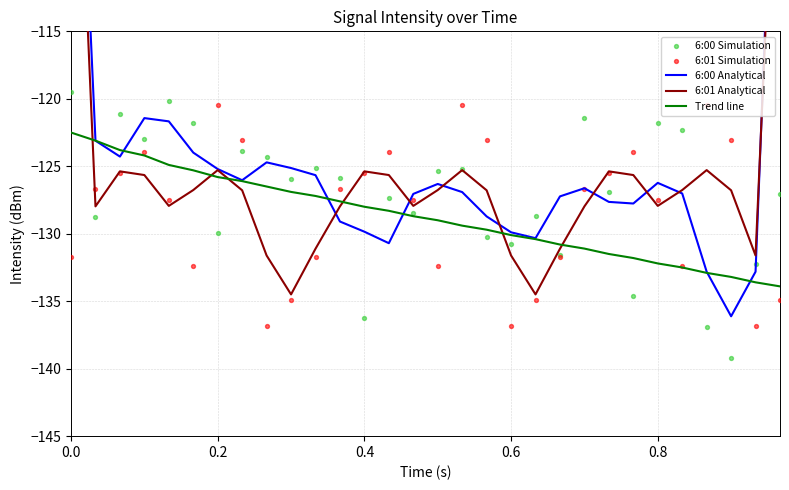

What are all the series names shown in the legend?

6:00 Analytical, 6:01 Analytical, Trend line, 6:00 Simulation, 6:01 Simulation